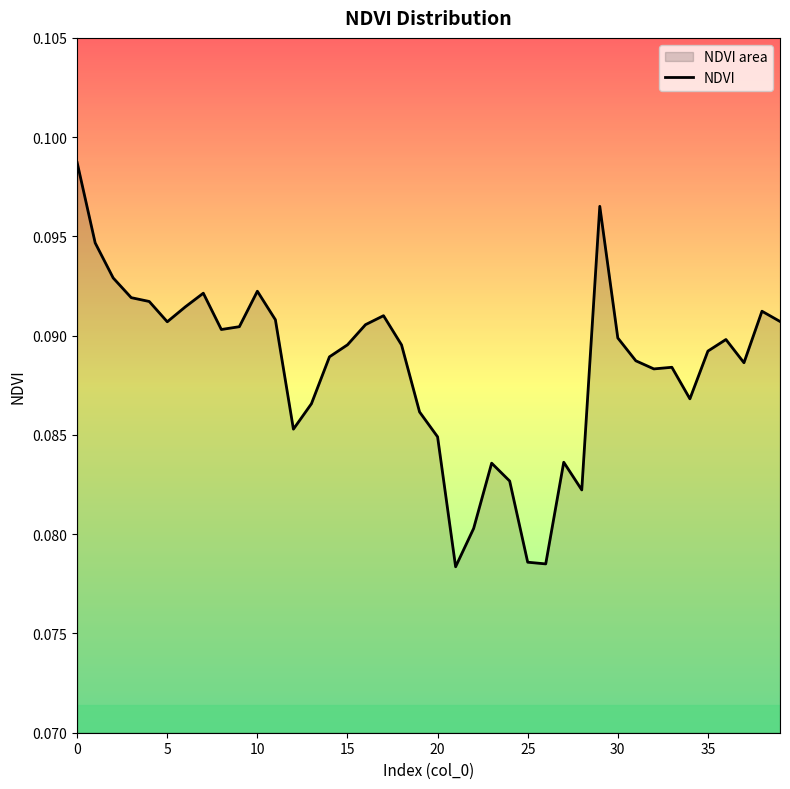

Is it true that the value at 9 is 0.1?

False